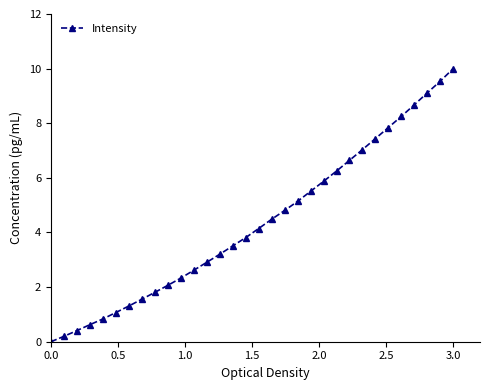

What is the greatest value displayed?

10.0